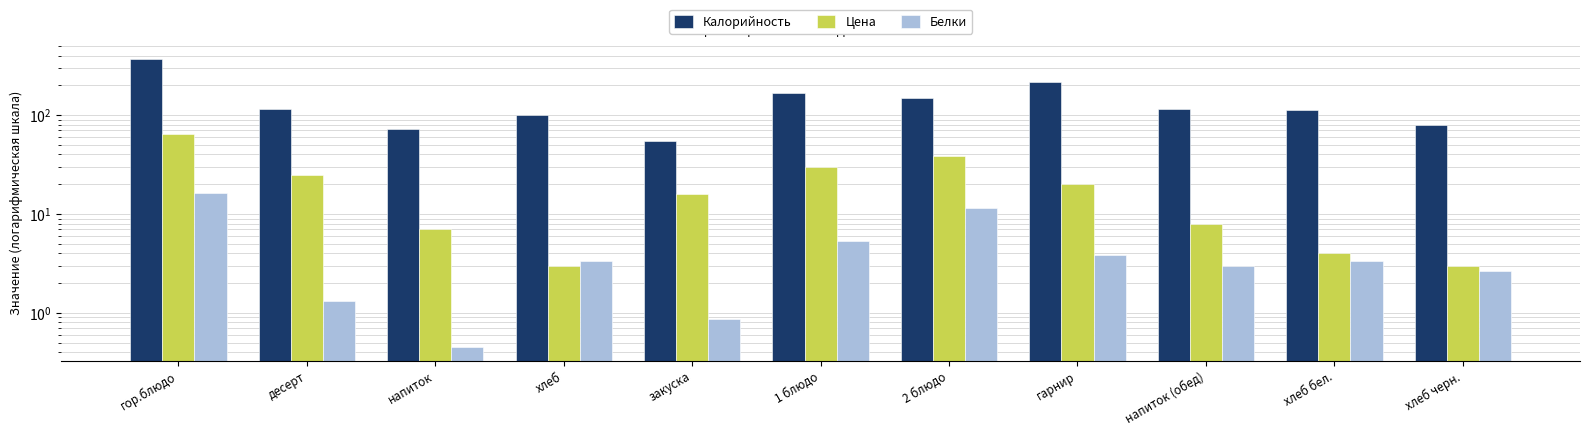

At which category is the sum across all series the highest?

гор.блюдо